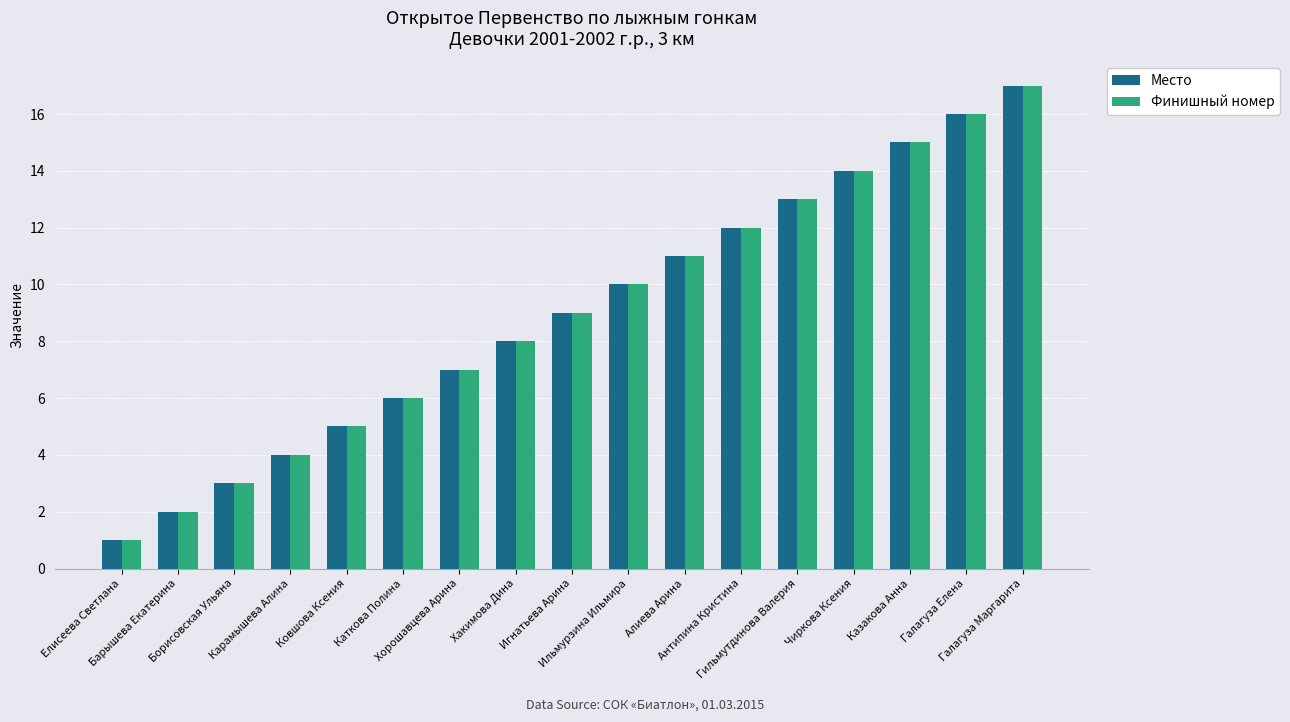

What position from the right is Ковшова Ксения?

13